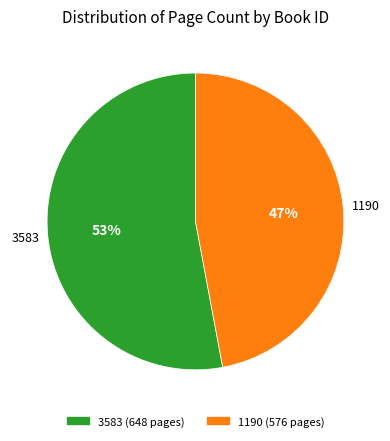

What is the largest slice in the pie chart?

3583